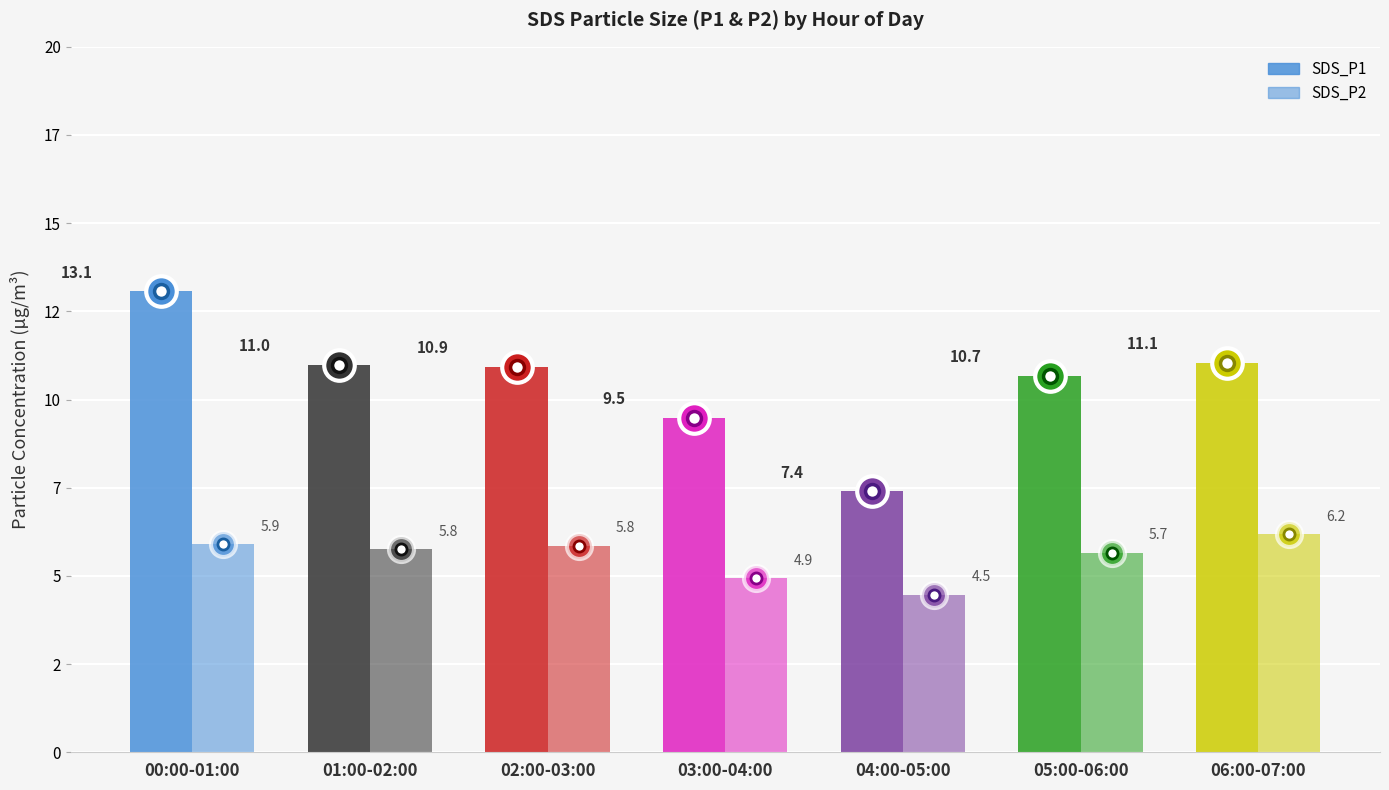

Does the chart contain any negative values?

No